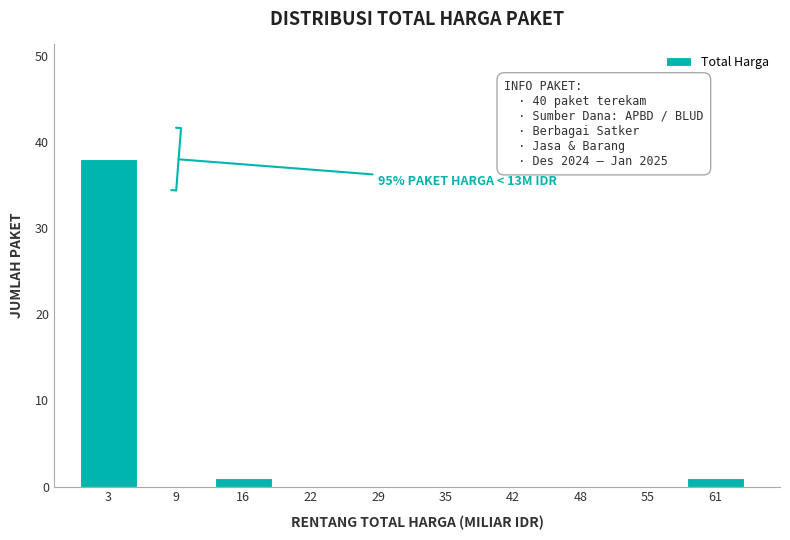

Reading left to right, transcribe all the data shown in this chart.

3=38	9=0	16=1	22=0	29=0	35=0	42=0	48=0	55=0	61=1